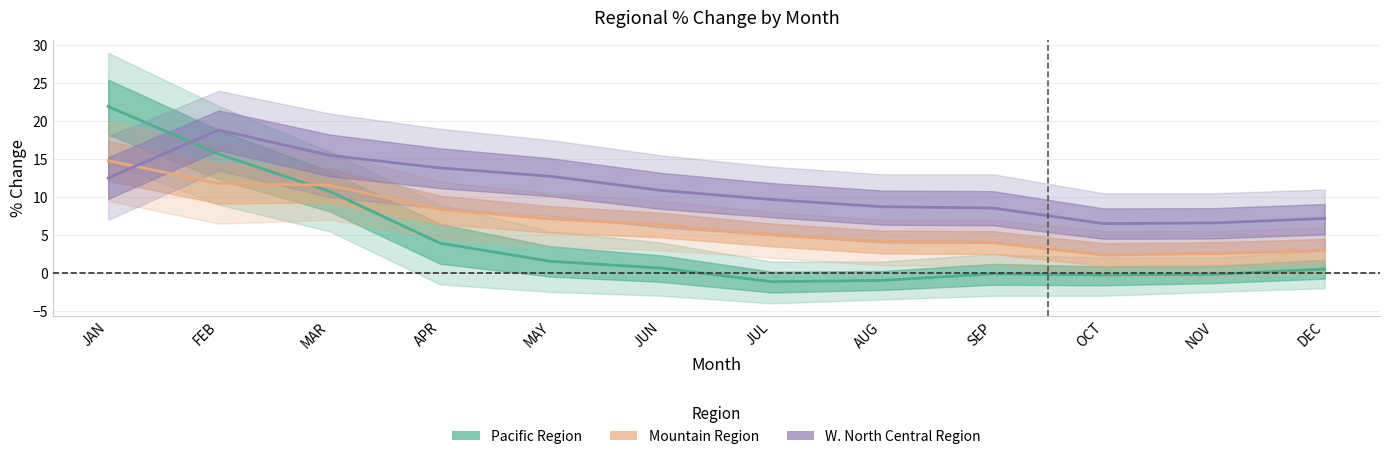

Between NOV and DEC, which is larger?

DEC